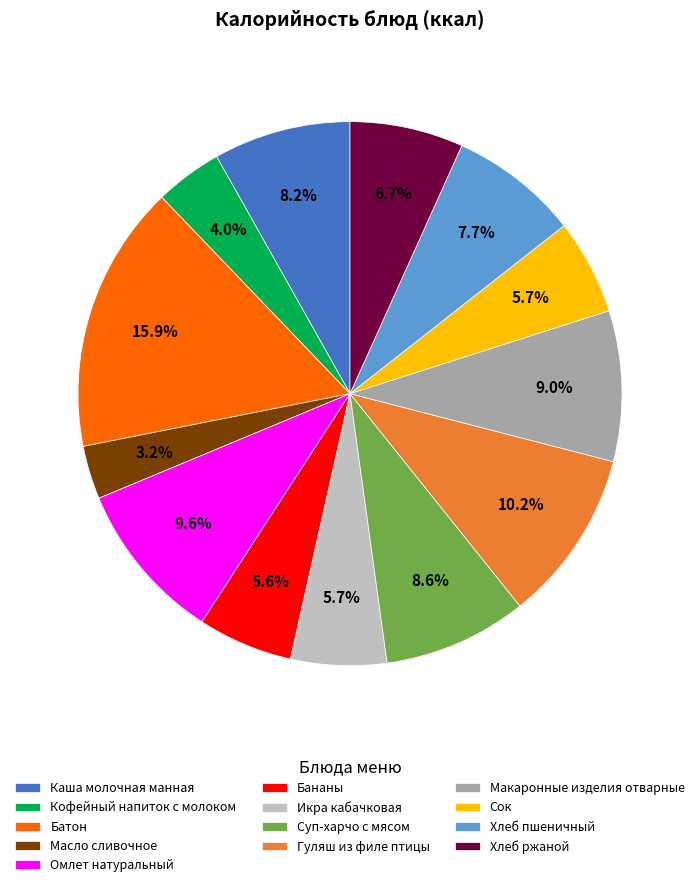

What is the total percentage of Макаронные изделия отварные and Кофейный напиток с молоком?

13.0%